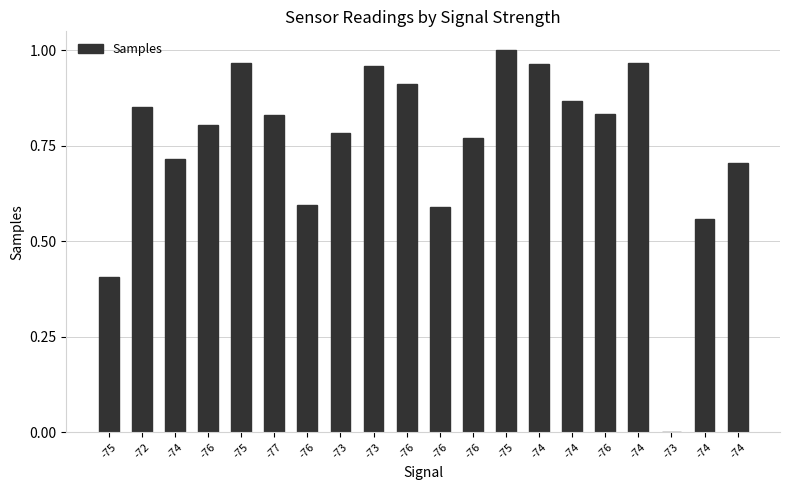

At which category does the chart reach its peak across all series?

-75